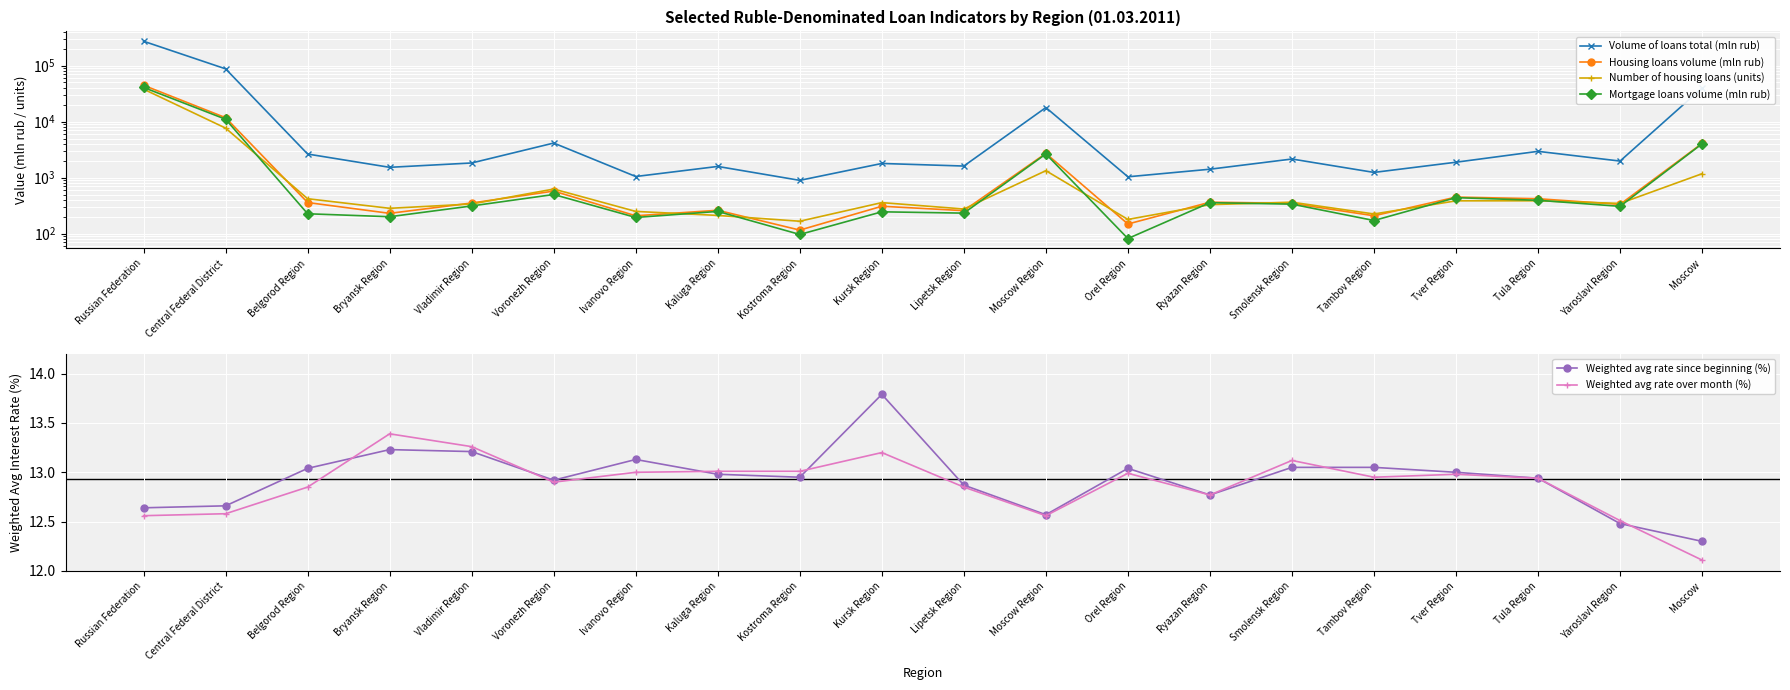

Is the value of Mortgage loans volume (mln rub) at Smolensk Region greater than the value of Volume of loans total (mln rub) at Moscow?

No